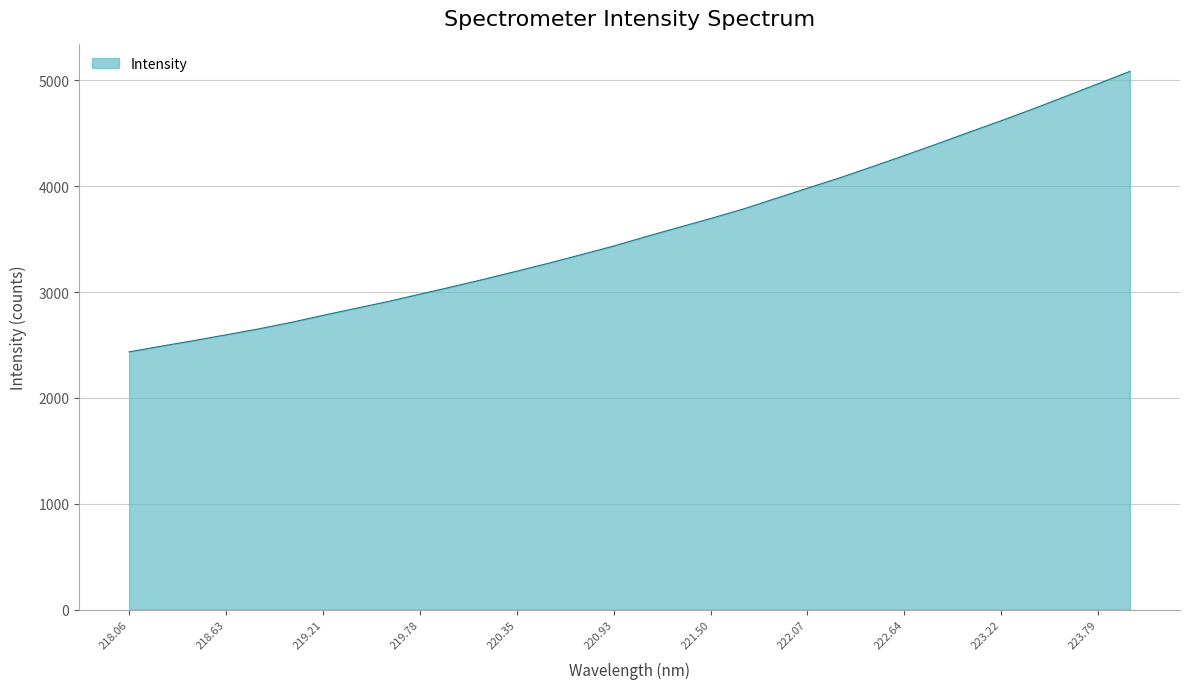

How many values are below 3523?

16